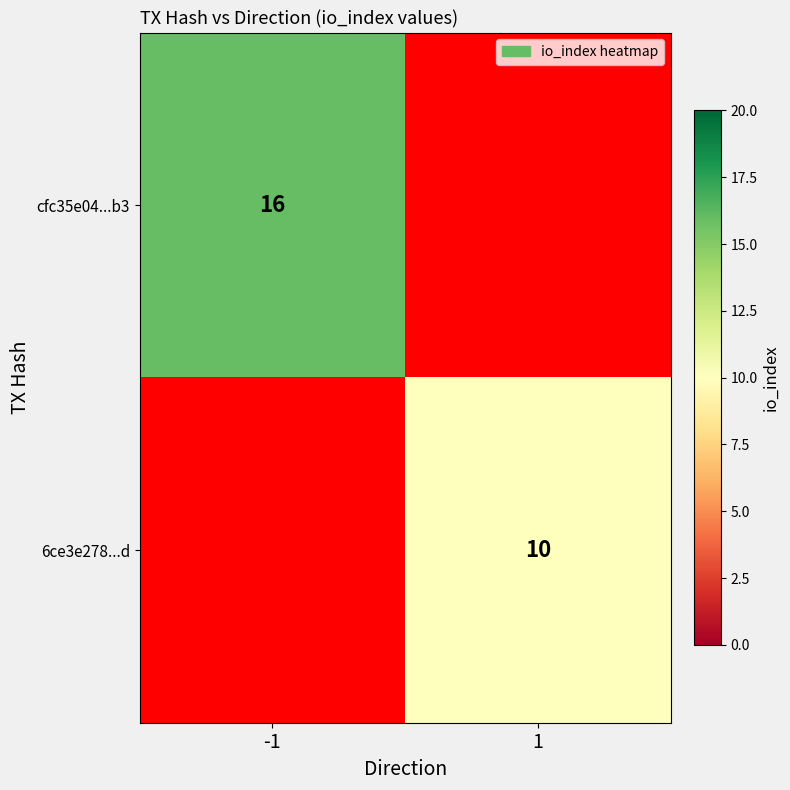

Is it true that cfc35e04...b3 equals 16 at -1?

True